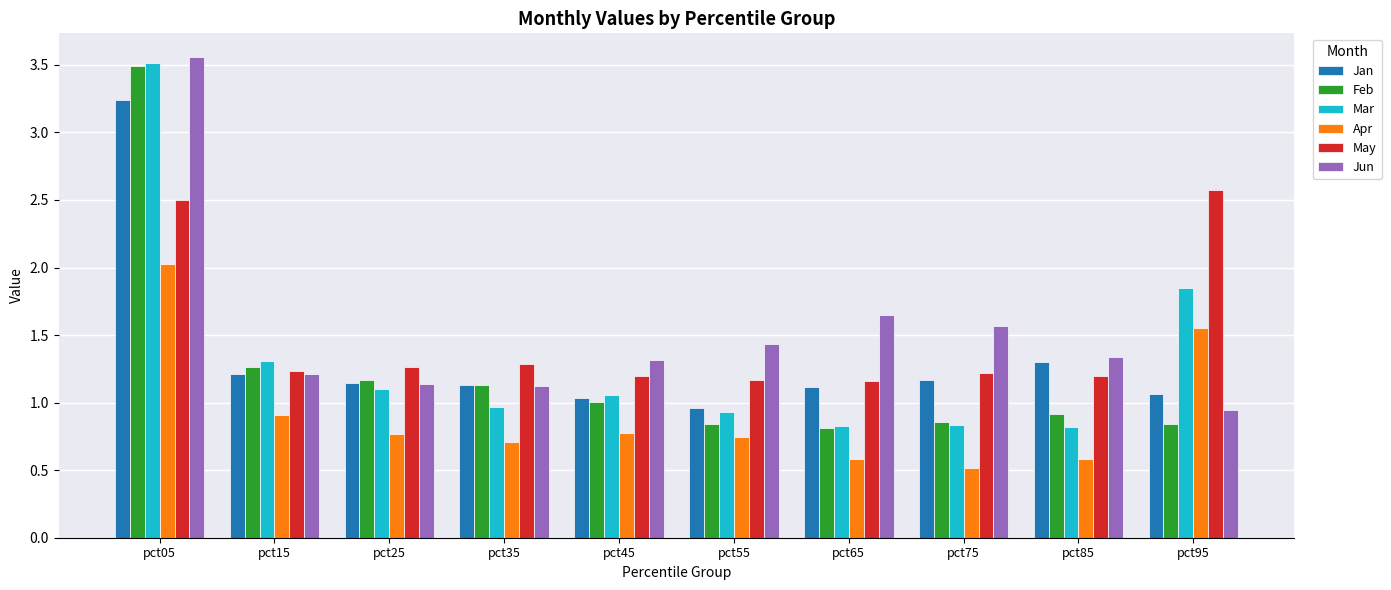

How many data points does each series have?

10